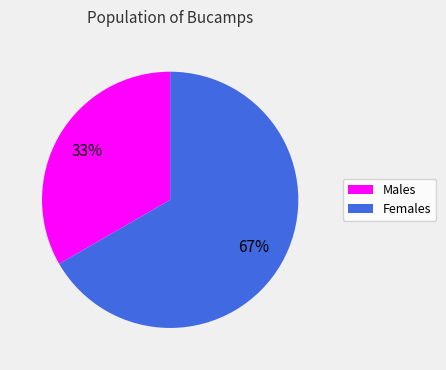

To the nearest percent, what is the average slice percentage?

50%